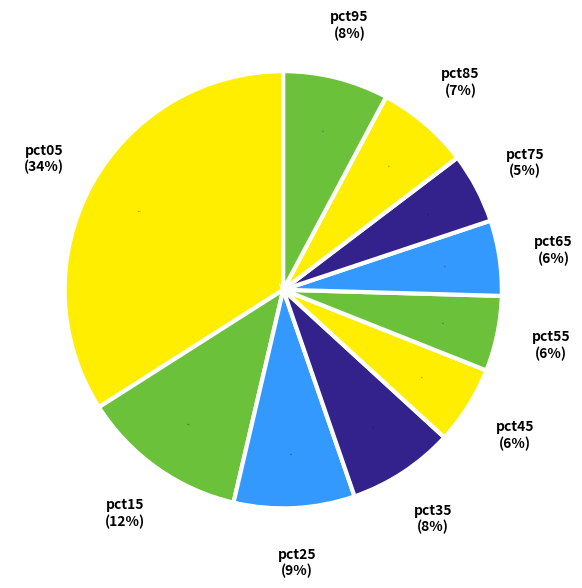

Which slice is the smallest?

pct75